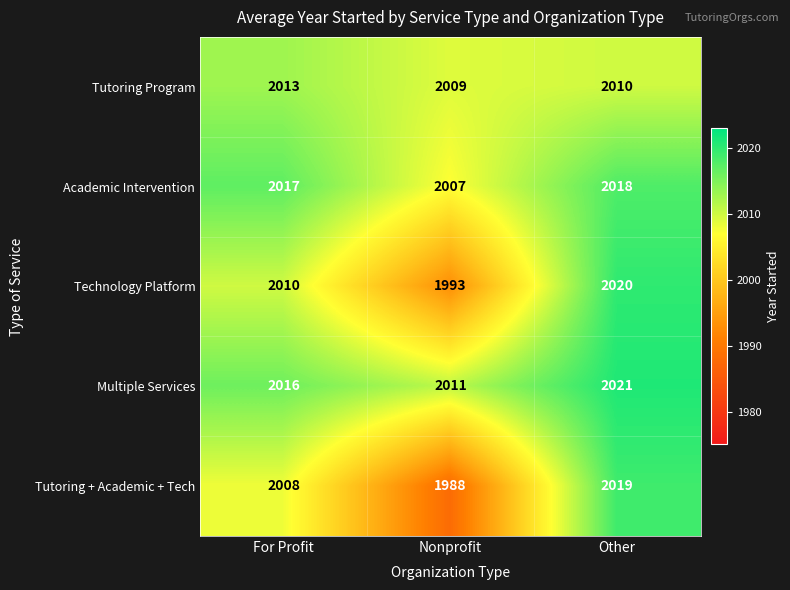

Reading left to right, list all the values displayed in this chart.

Tutoring Program: For Profit=2013	Nonprofit=2009	Other=2010
Academic Intervention: For Profit=2017	Nonprofit=2007	Other=2018
Technology Platform: For Profit=2010	Nonprofit=1993	Other=2020
Multiple Services: For Profit=2016	Nonprofit=2011	Other=2021
Tutoring + Academic + Tech: For Profit=2008	Nonprofit=1988	Other=2019